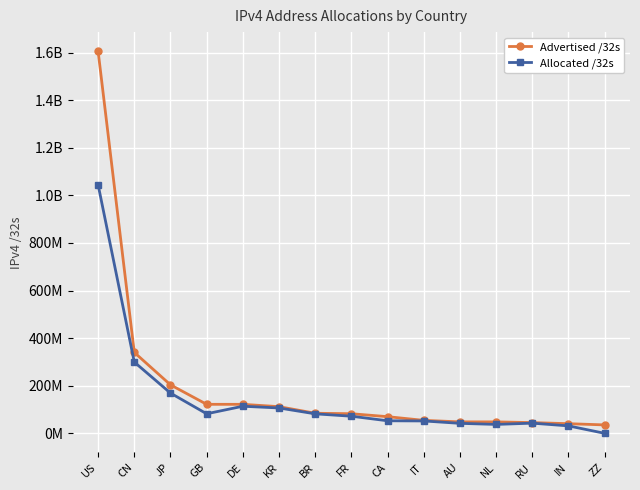

What is the sum of all Allocated /32s values?

2233498328